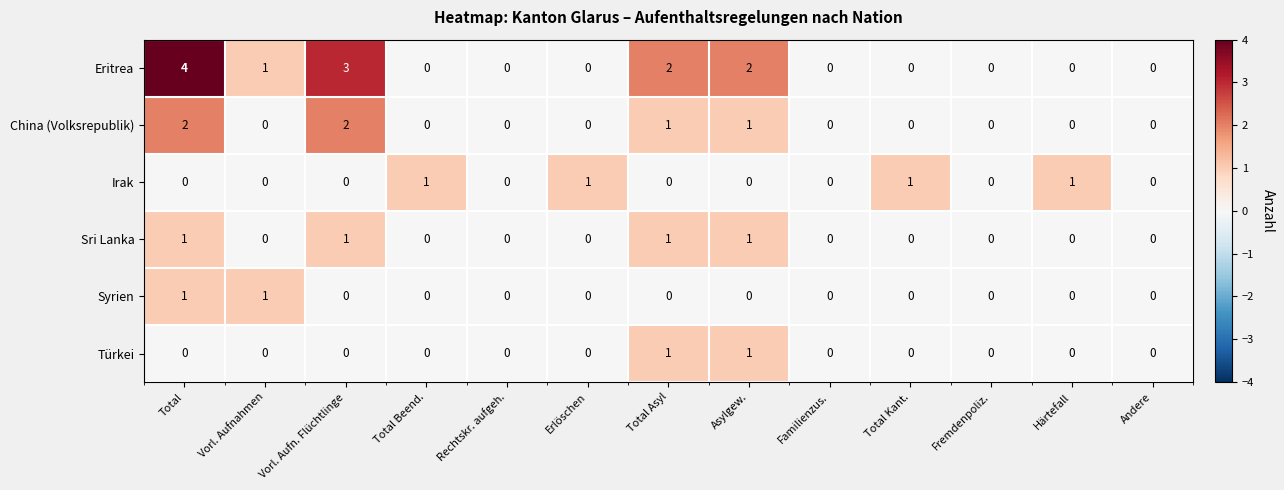

Which category has the highest value across all series?

Total